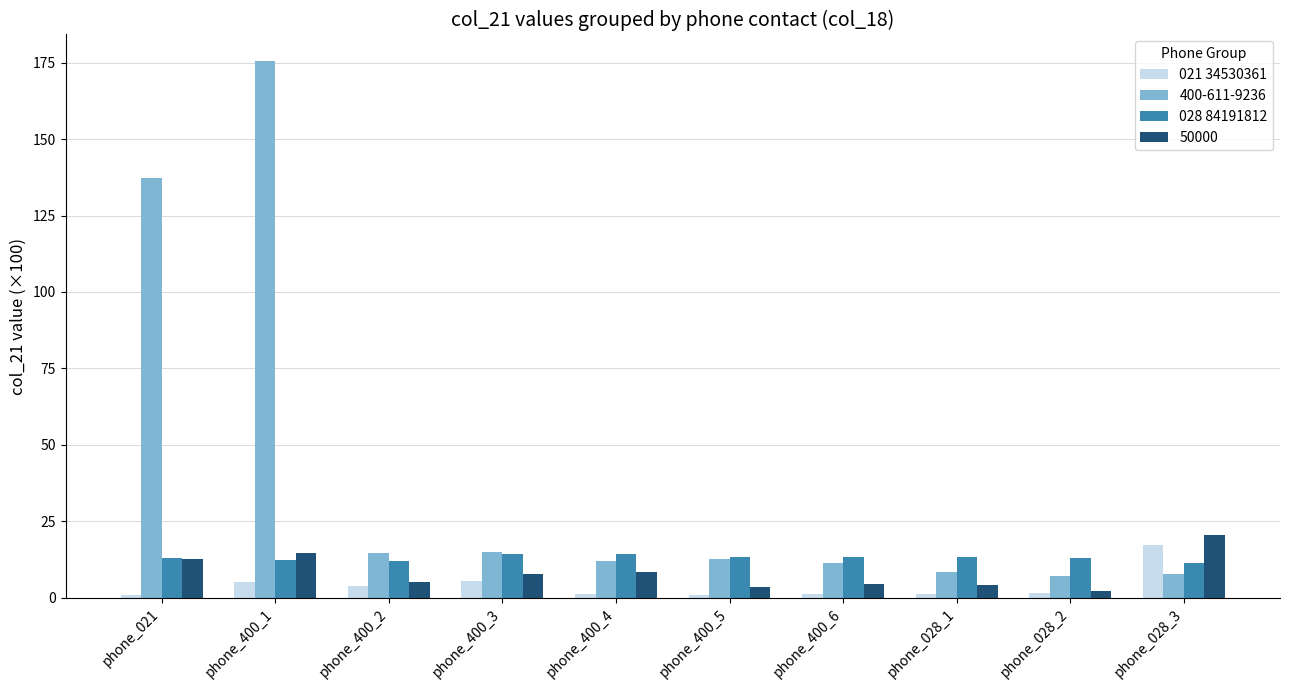

How many data points in 50000 are above 7?

5